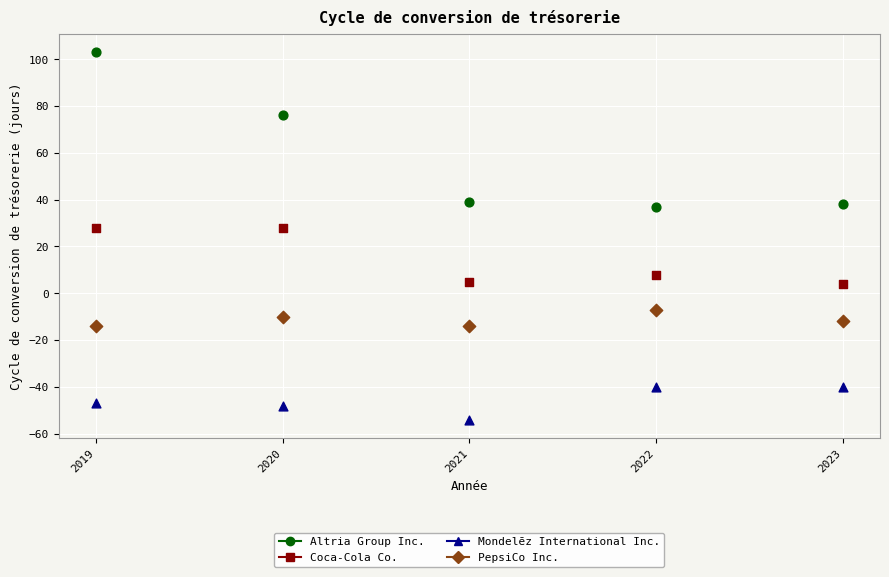

Which series has the widest spread of Y values?

Altria Group Inc.